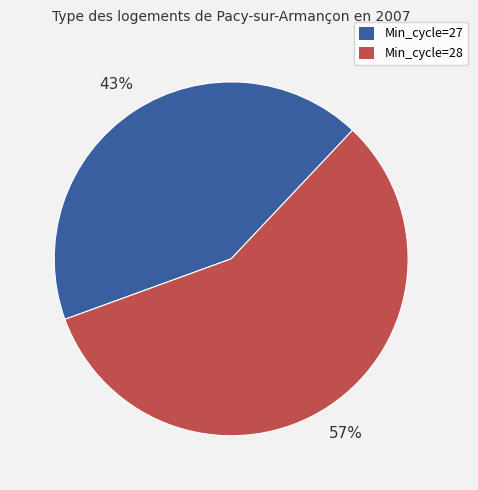

To the nearest percent, what is the average slice percentage?

50%